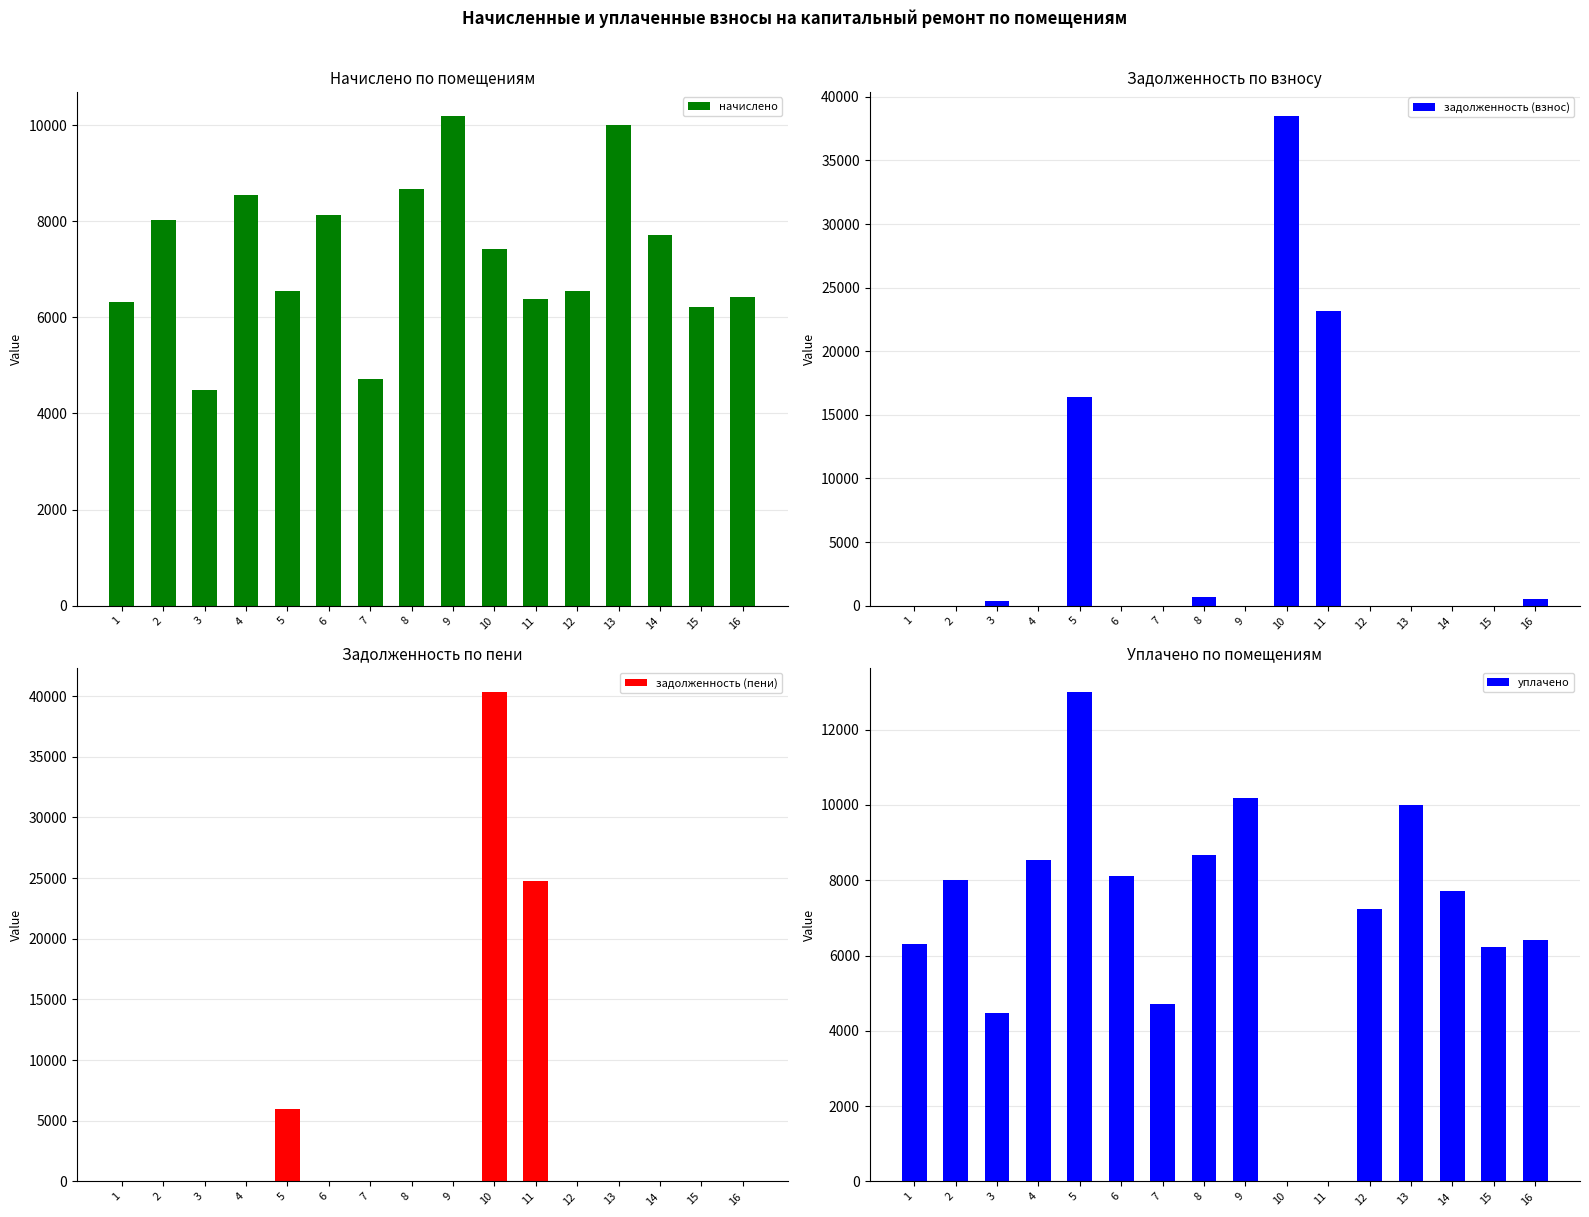

Which has a higher value, 9 or 12?

9